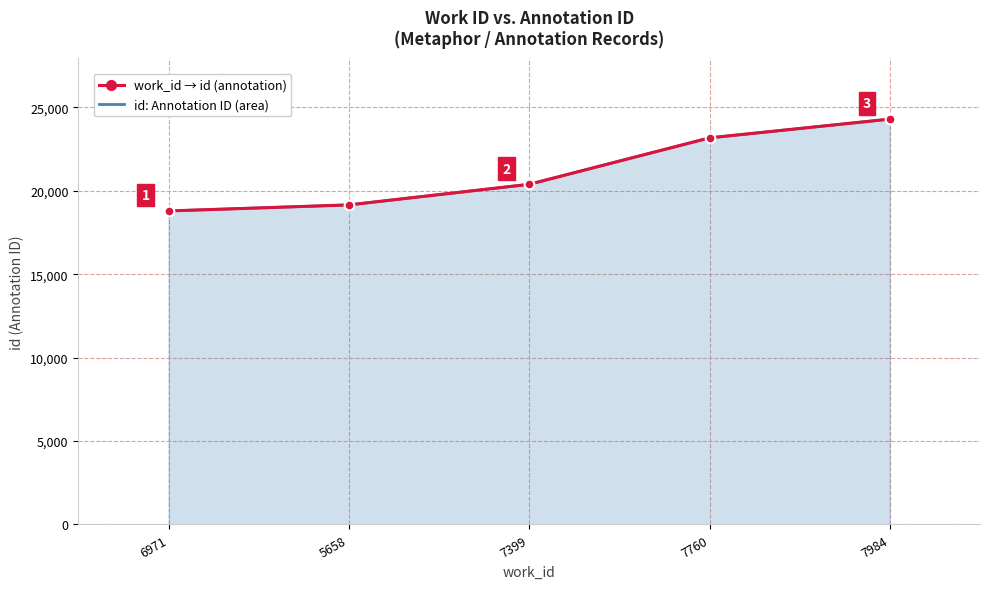

At which category is the sum across all series the highest?

7984